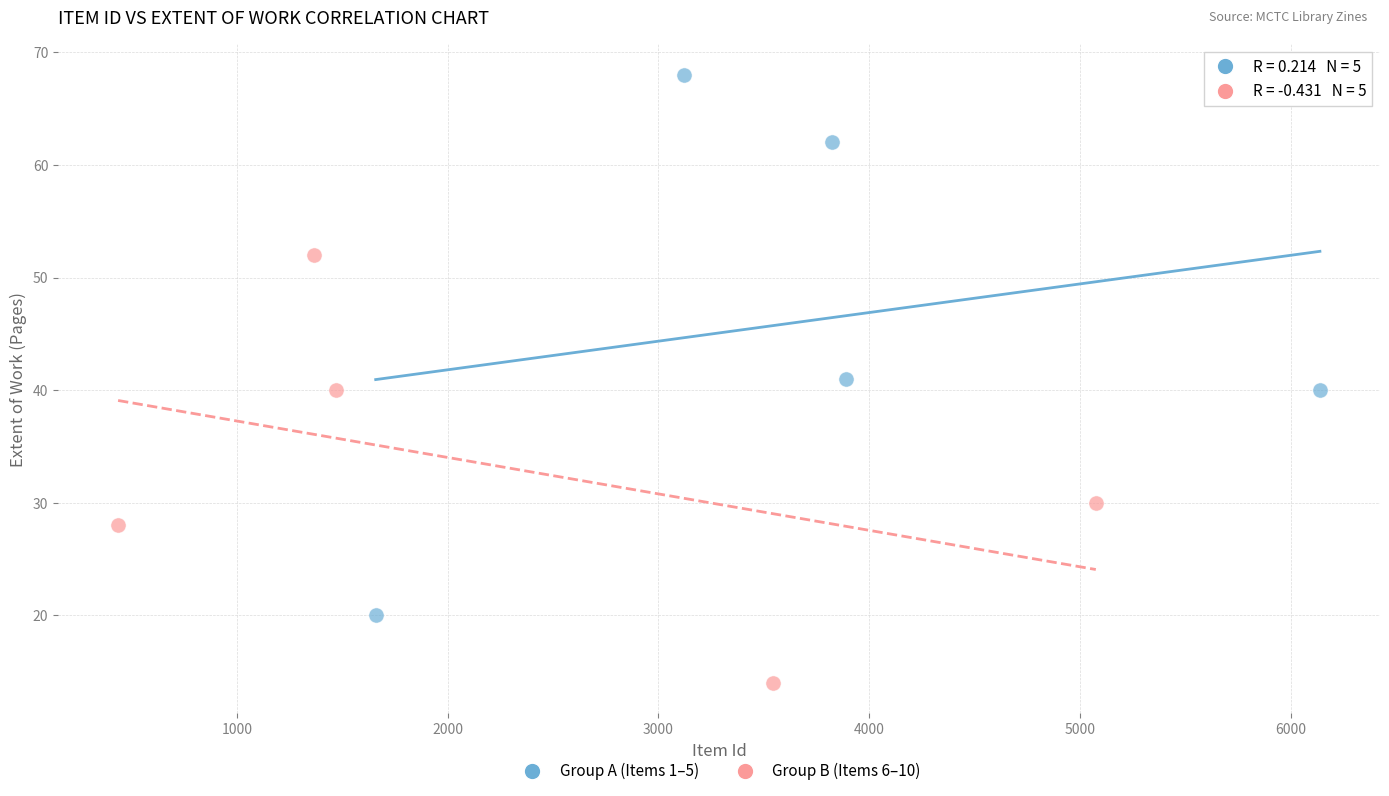

Which series contains the highest Y value?

Group A (Items 1–5)